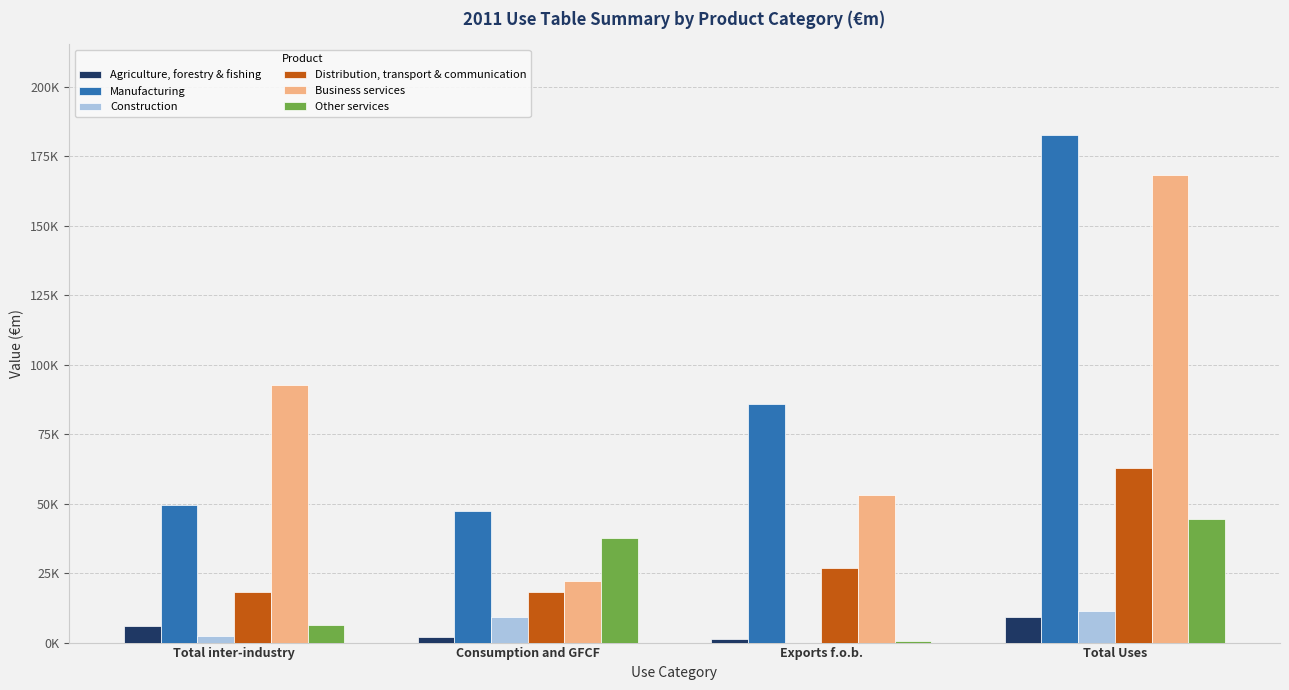

Which series has the largest total across all categories?

Manufacturing